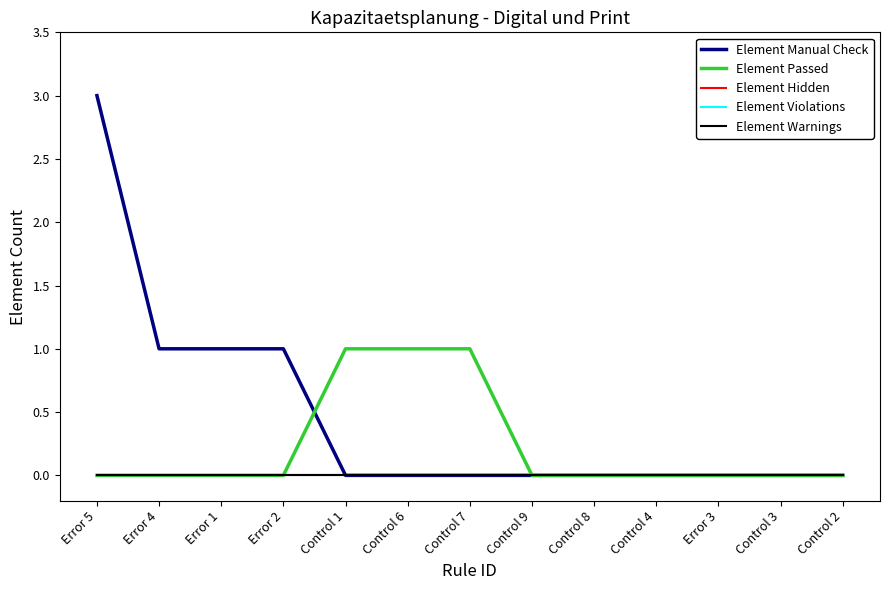

True or false: Element Passed and Element Warnings intersect in this chart.

False